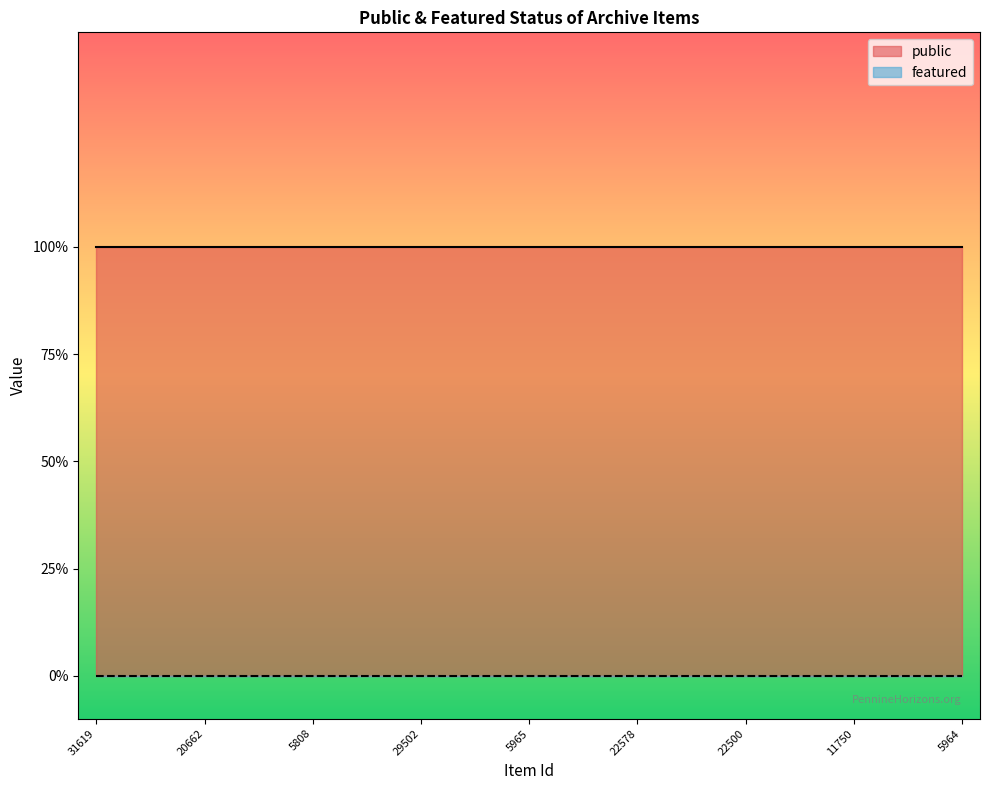

Rank the series by their average value, from lowest to highest.

featured, public